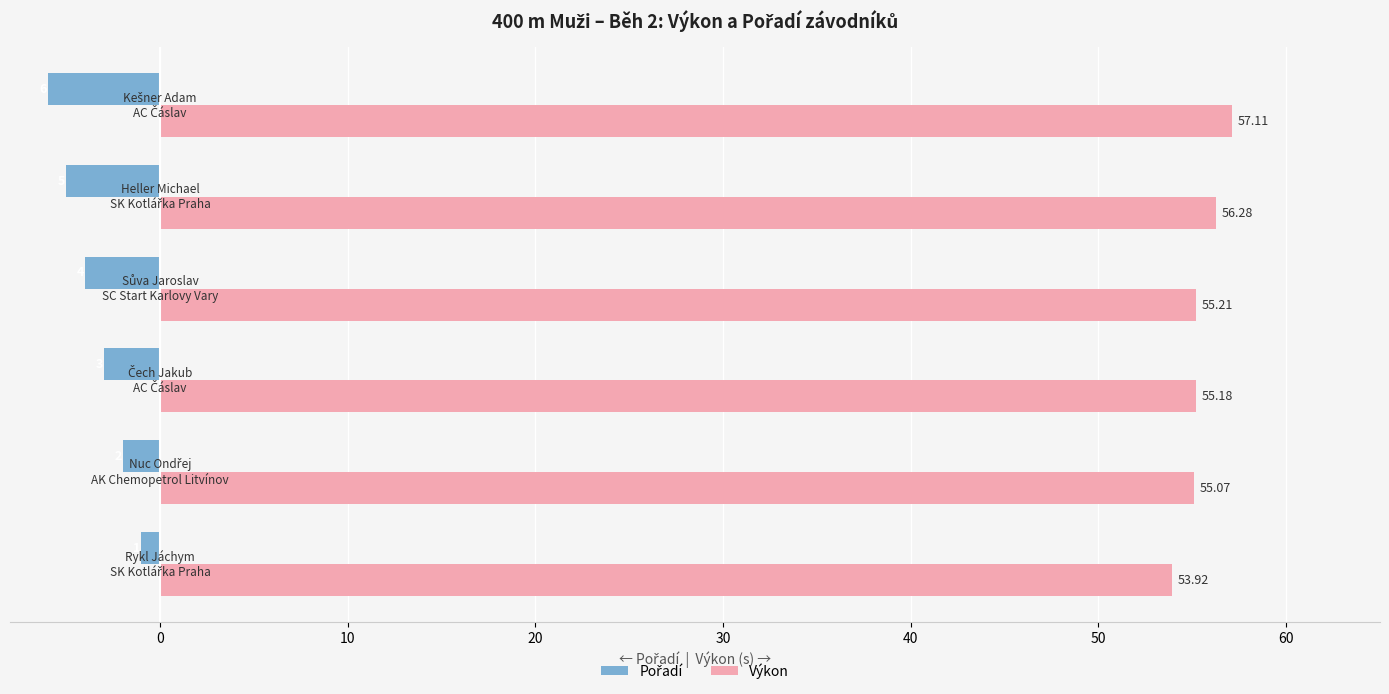

At how many categories does at least one series exceed 50?

6